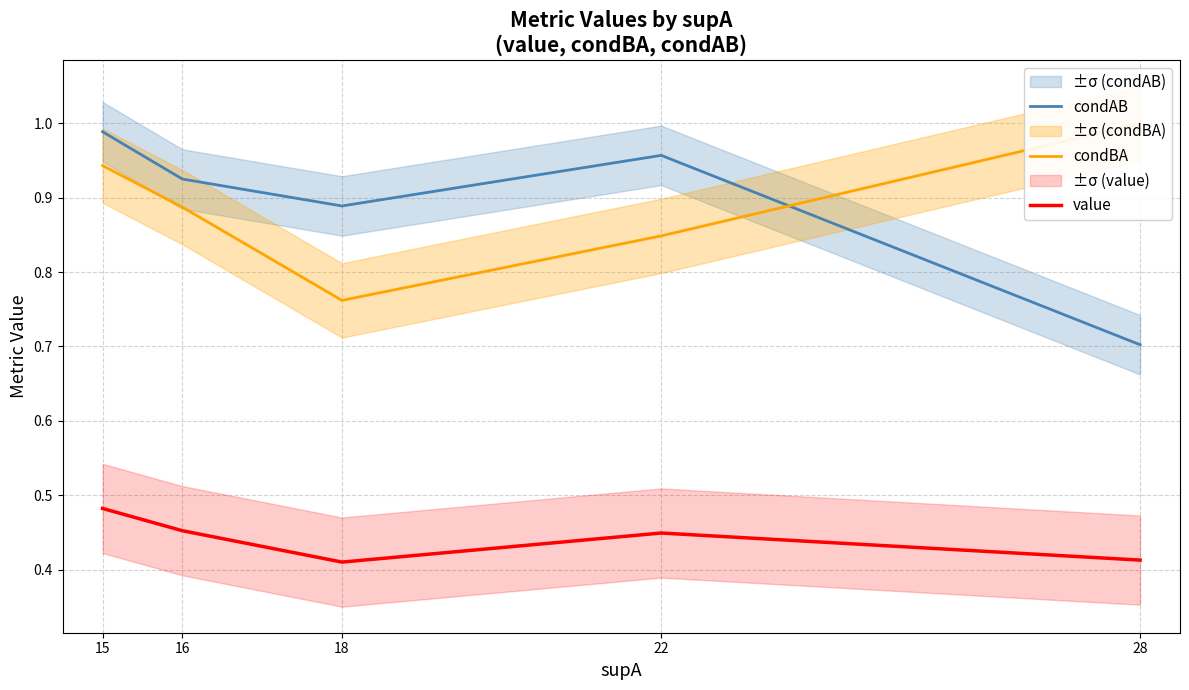

Is this an area chart (filled region under the line)?

No